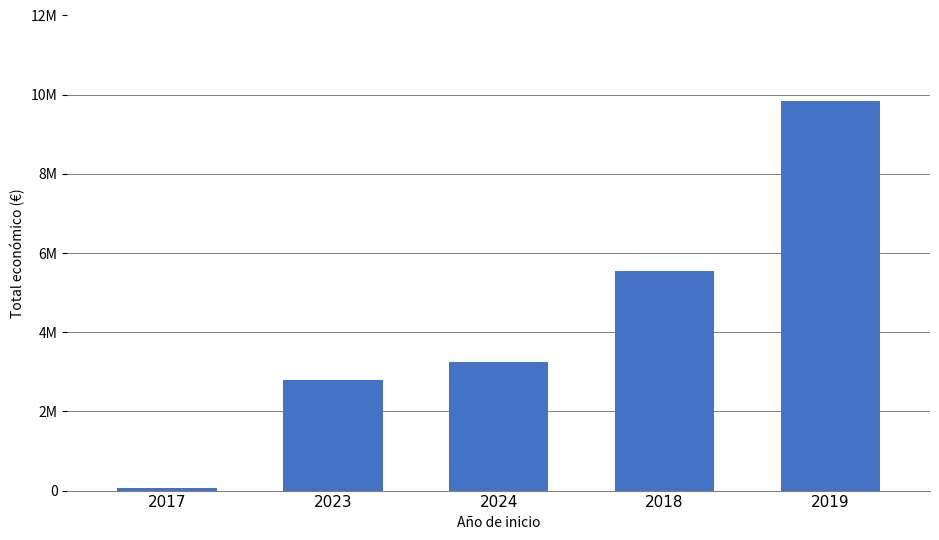

What is the difference between the maximum and minimum values?

9793860